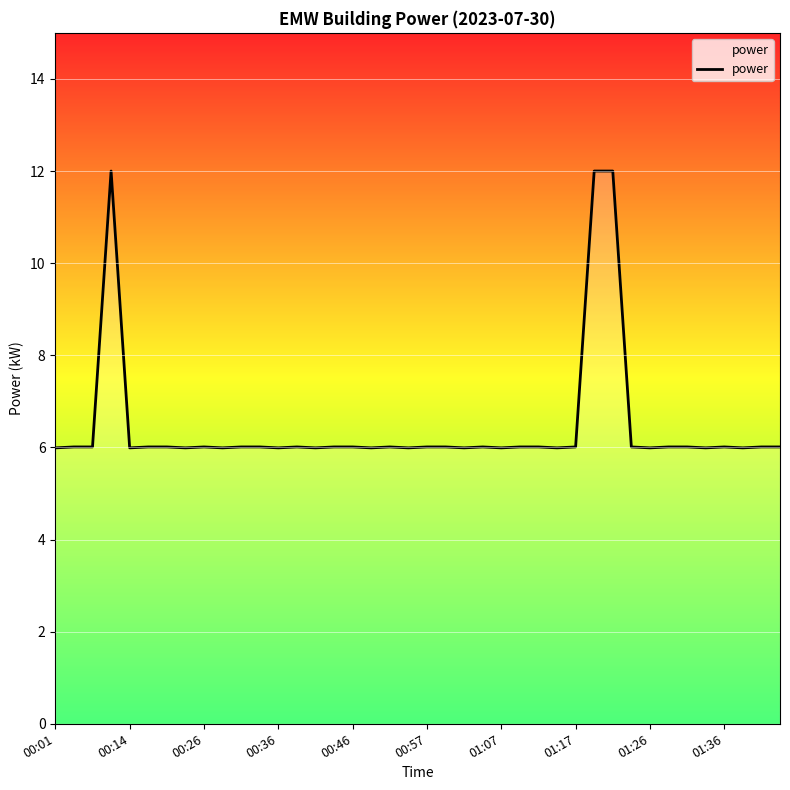

What is the minimum value shown in the chart?

6.0